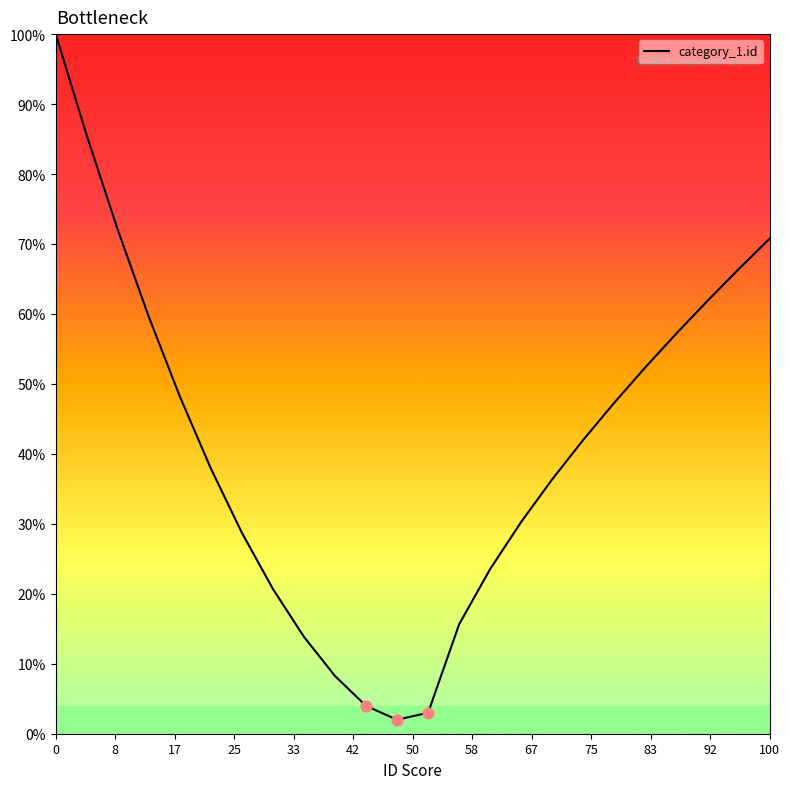

What is the difference between the maximum and minimum values?

98.0